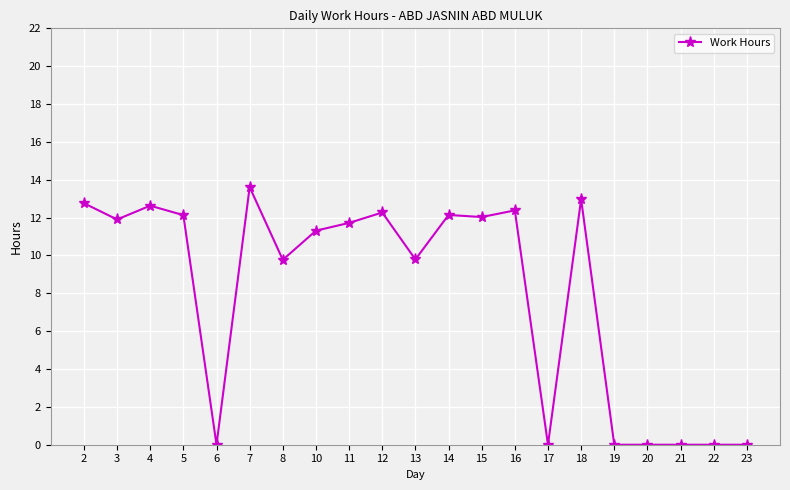

True or false: the data shows -5.8 at 20.

False